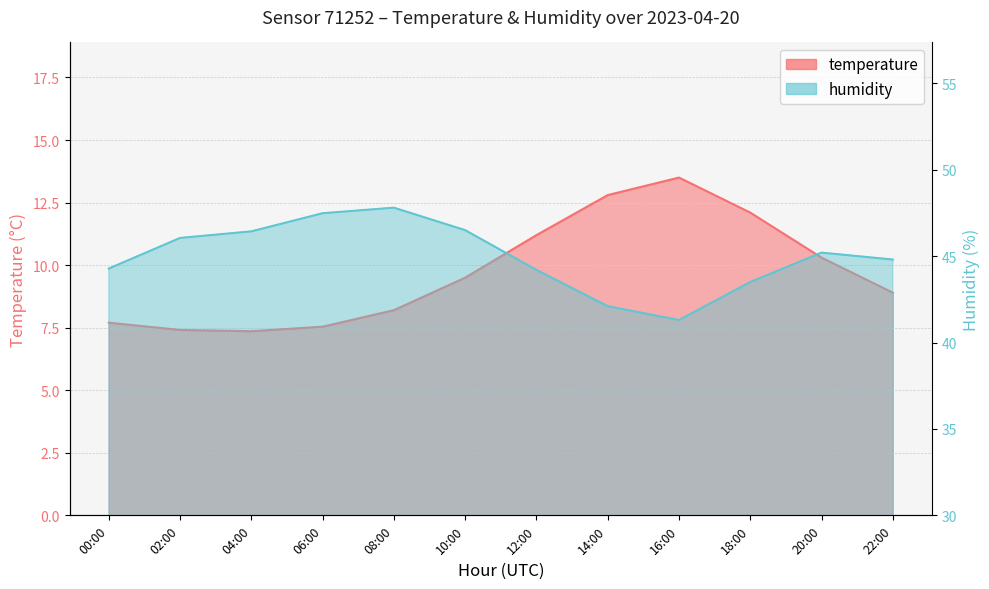

How many values in the humidity series exceed 45?

6